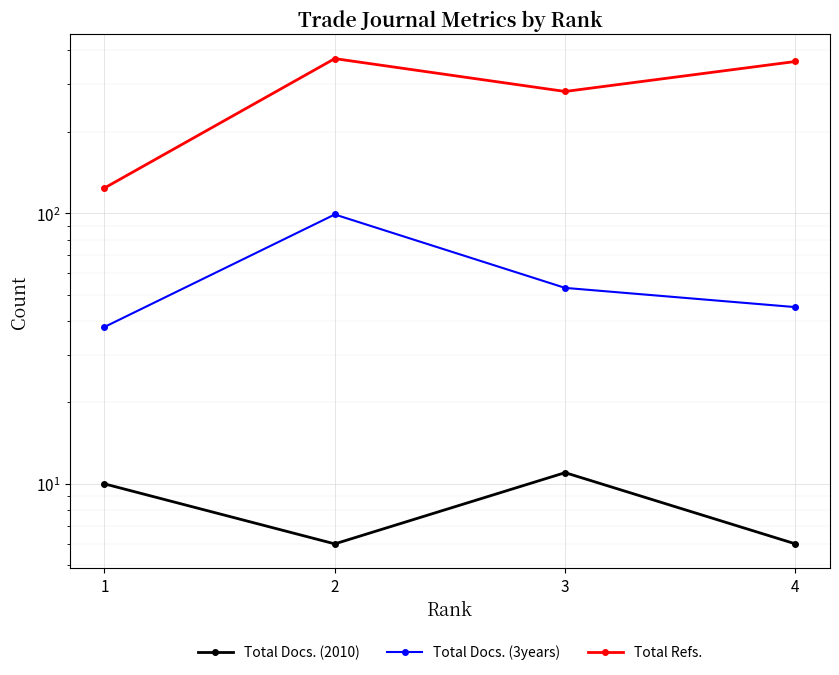

What is the sum of all Total Refs. values?

1143